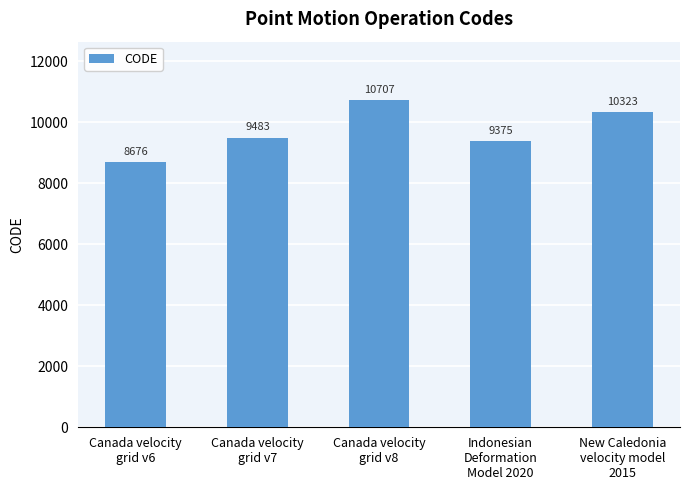

Reading left to right, transcribe all the data shown in this chart.

Canada velocity
grid v6=8676	Canada velocity
grid v7=9483	Canada velocity
grid v8=10707	Indonesian
Deformation
Model 2020=9375	New Caledonia
velocity model
2015=10323